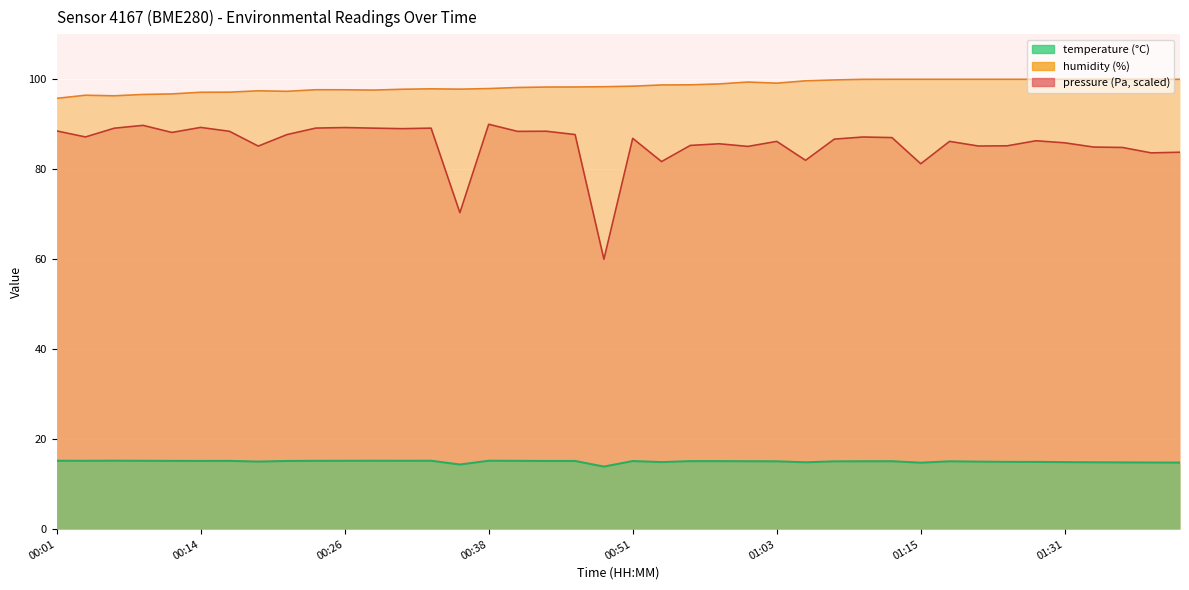

Between 00:33 and 01:41, which is larger?

00:33